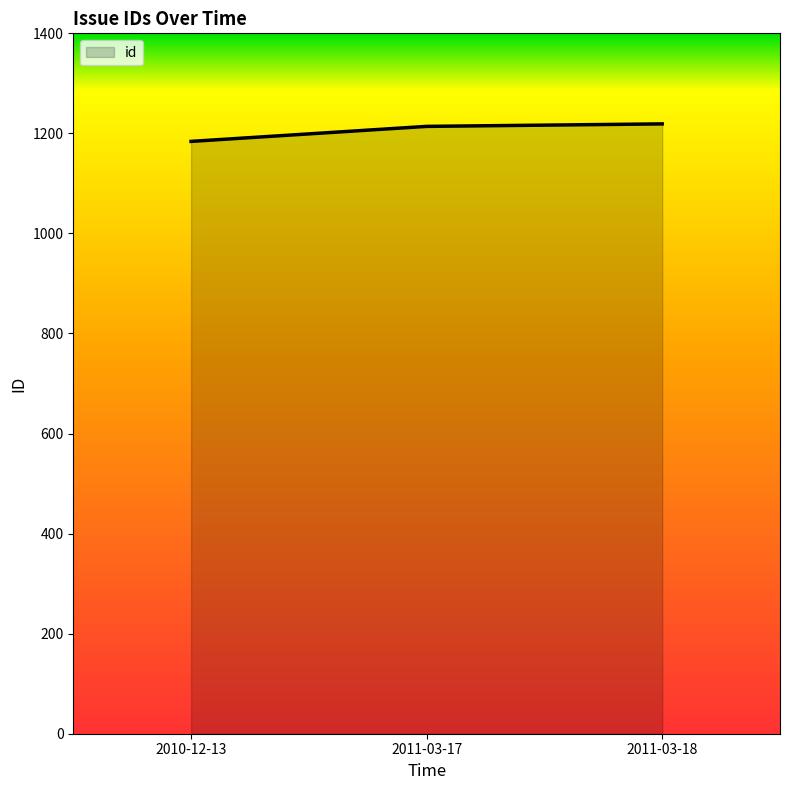

What position from the left is 2011-03-18?

3